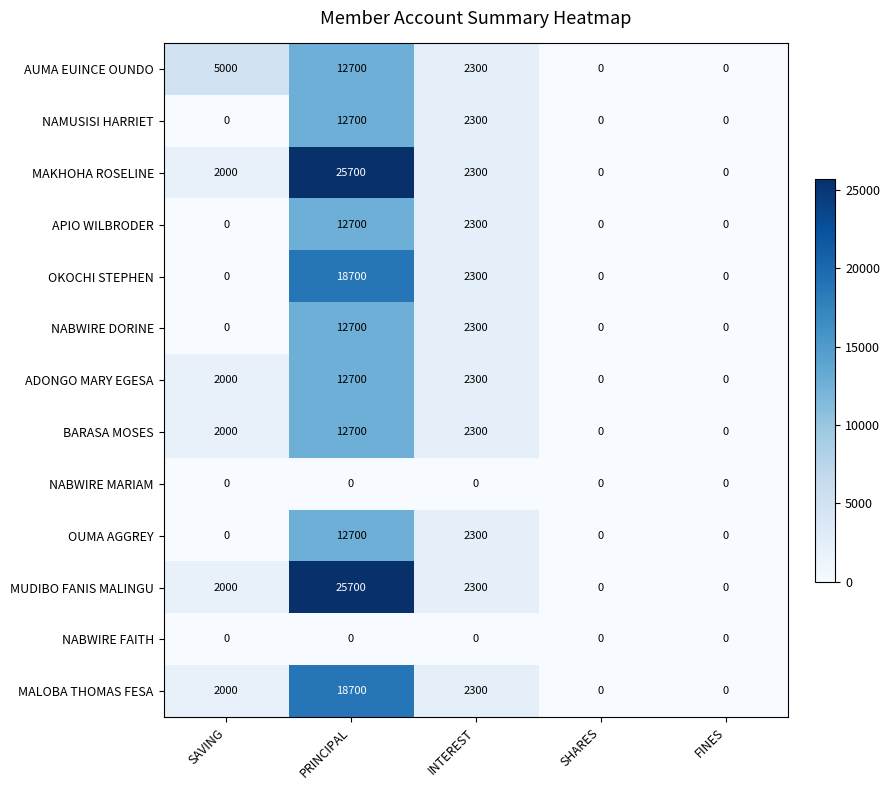

Which series changed the most between SAVING and INTEREST?

AUMA EUINCE OUNDO